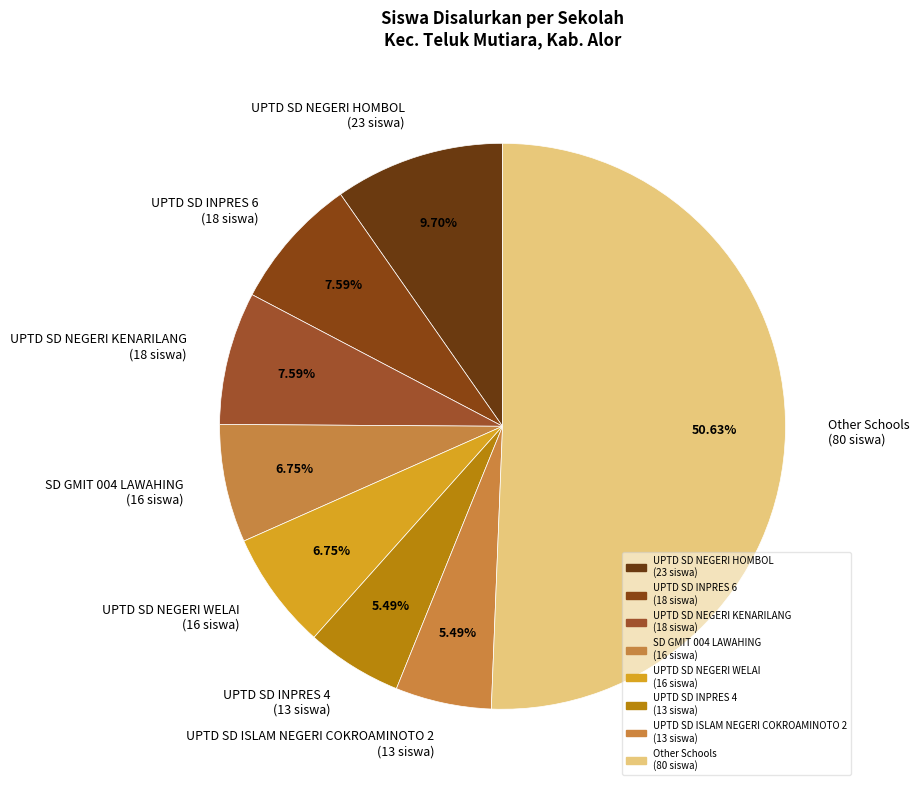

Which has a higher value, UPTD SD INPRES 6 (18 siswa) or UPTD SD NEGERI HOMBOL (23 siswa)?

UPTD SD NEGERI HOMBOL (23 siswa)